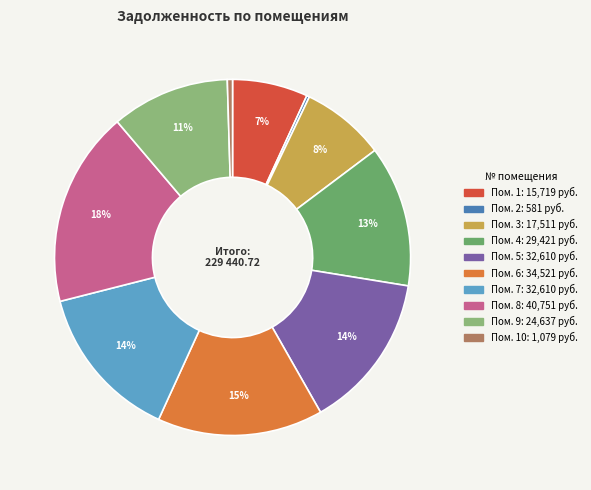

Is there a majority slice in this chart?

No